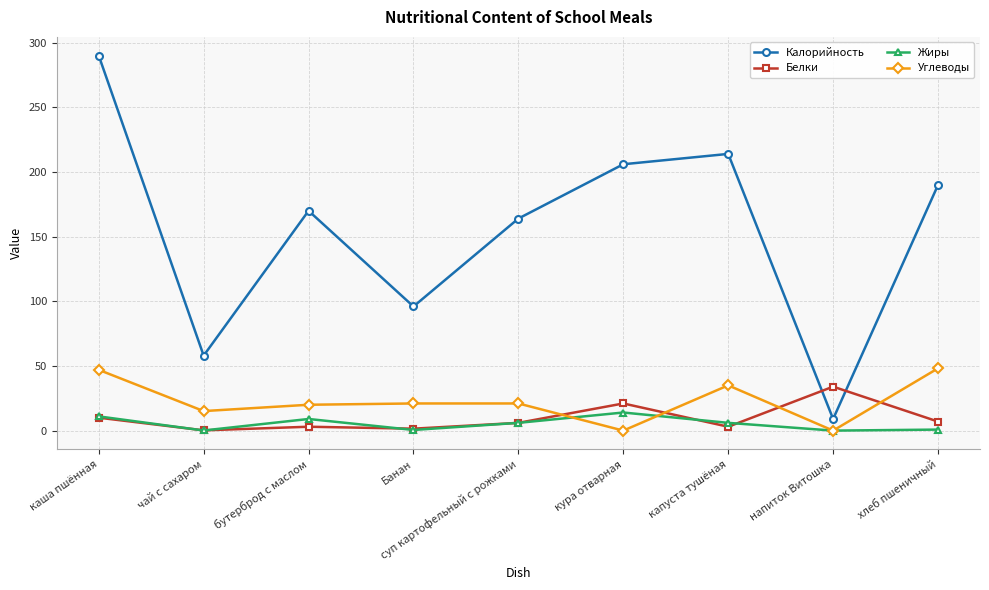

What is the approximate value of Жиры at каша пшённая?

11.0